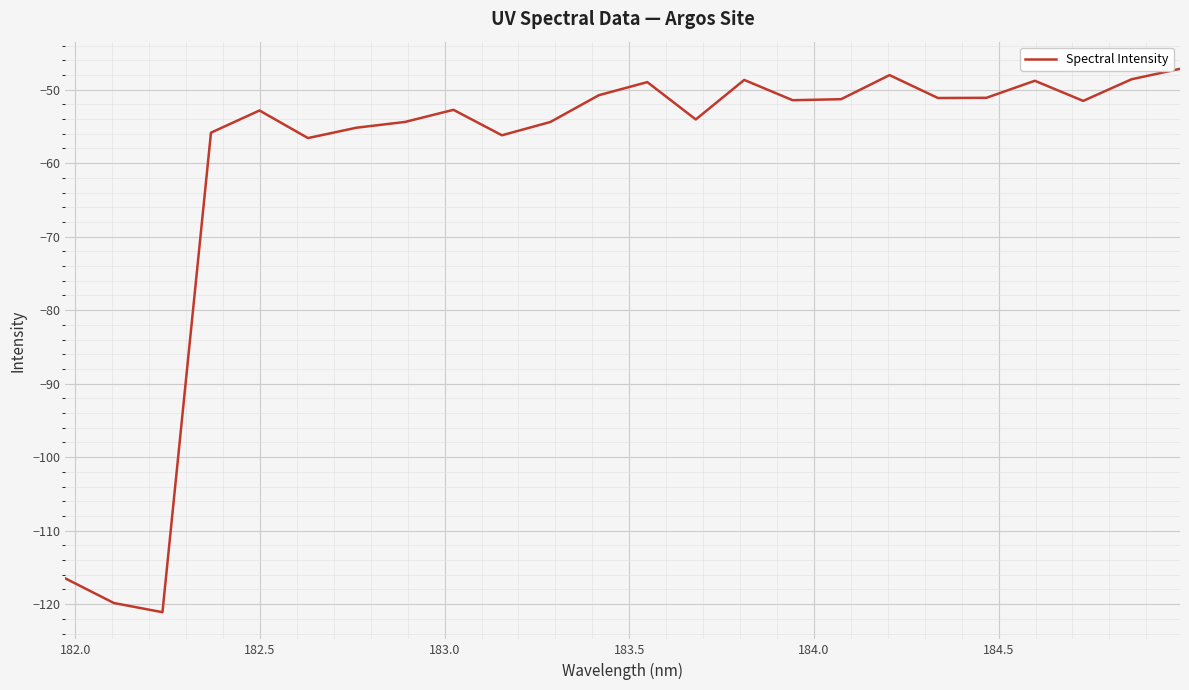

What is the difference between the maximum and minimum values?

73.9